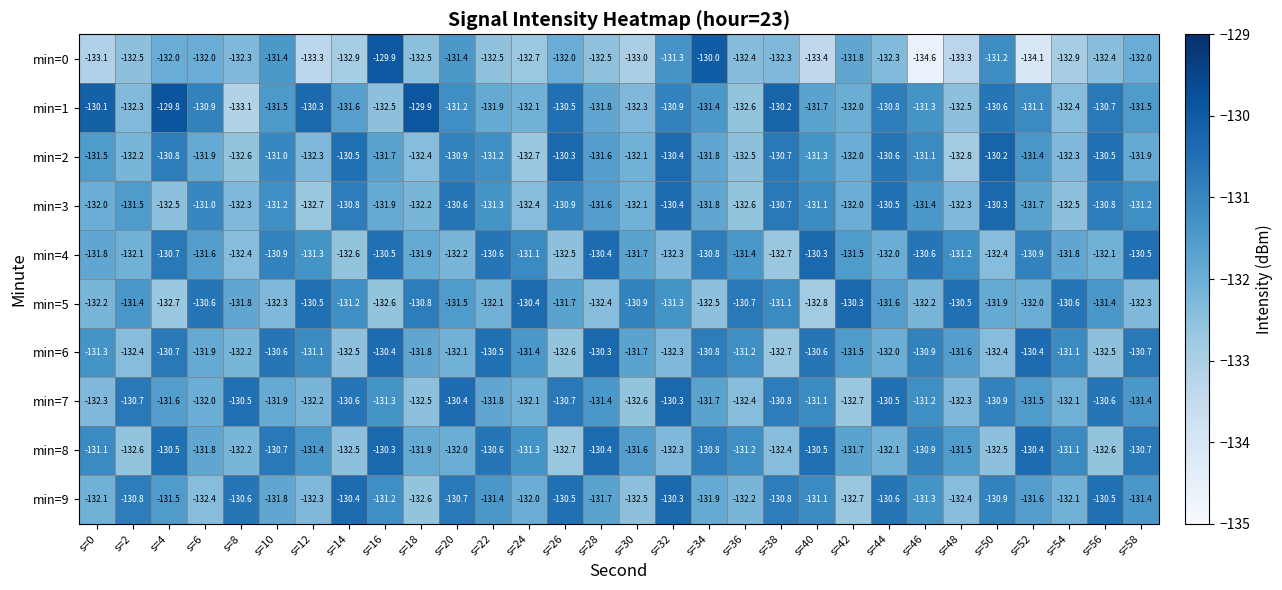

How many categories are shown in the chart?

30